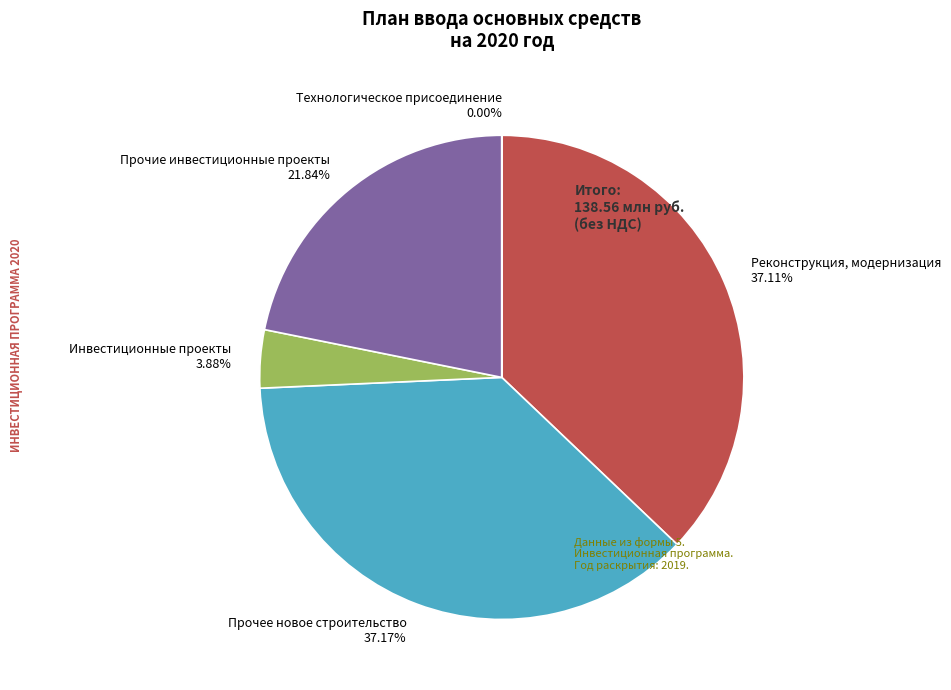

How much of the chart is everything except Инвестиционные проекты?

96.1%